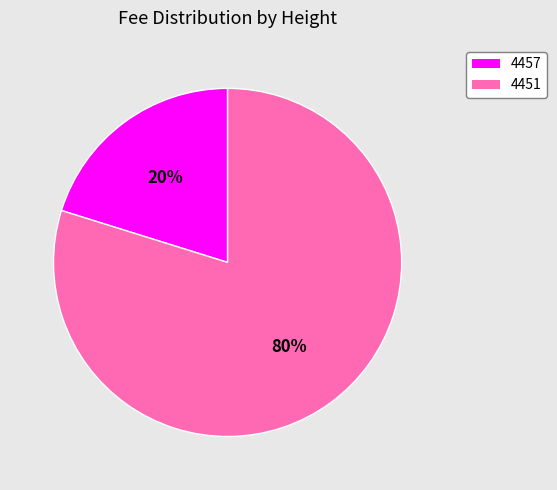

Do 4457 and 4451 together represent more than half of the pie?

Yes